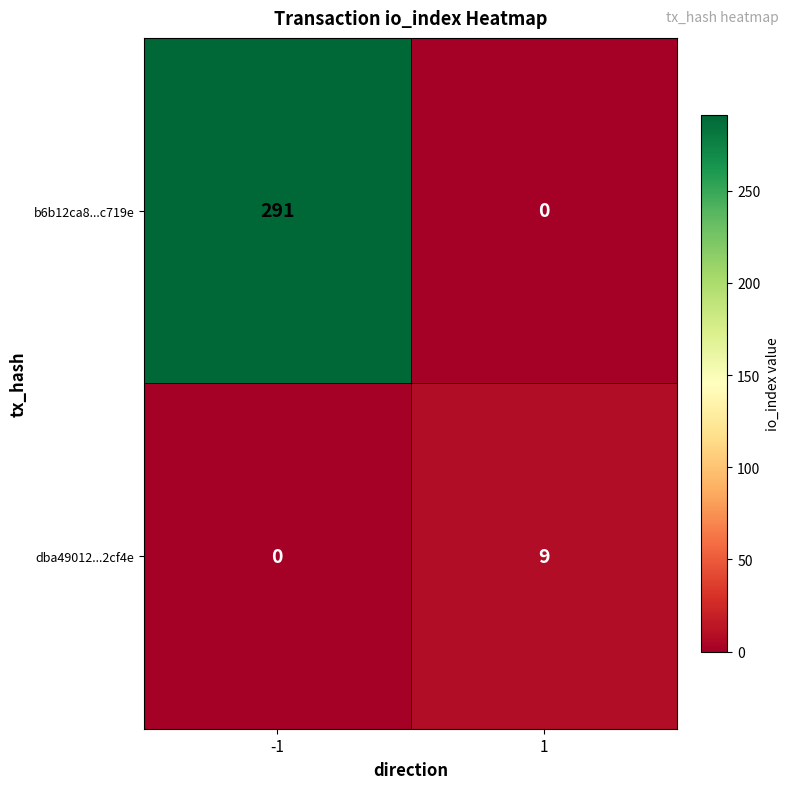

Count the number of categories in the chart.

2